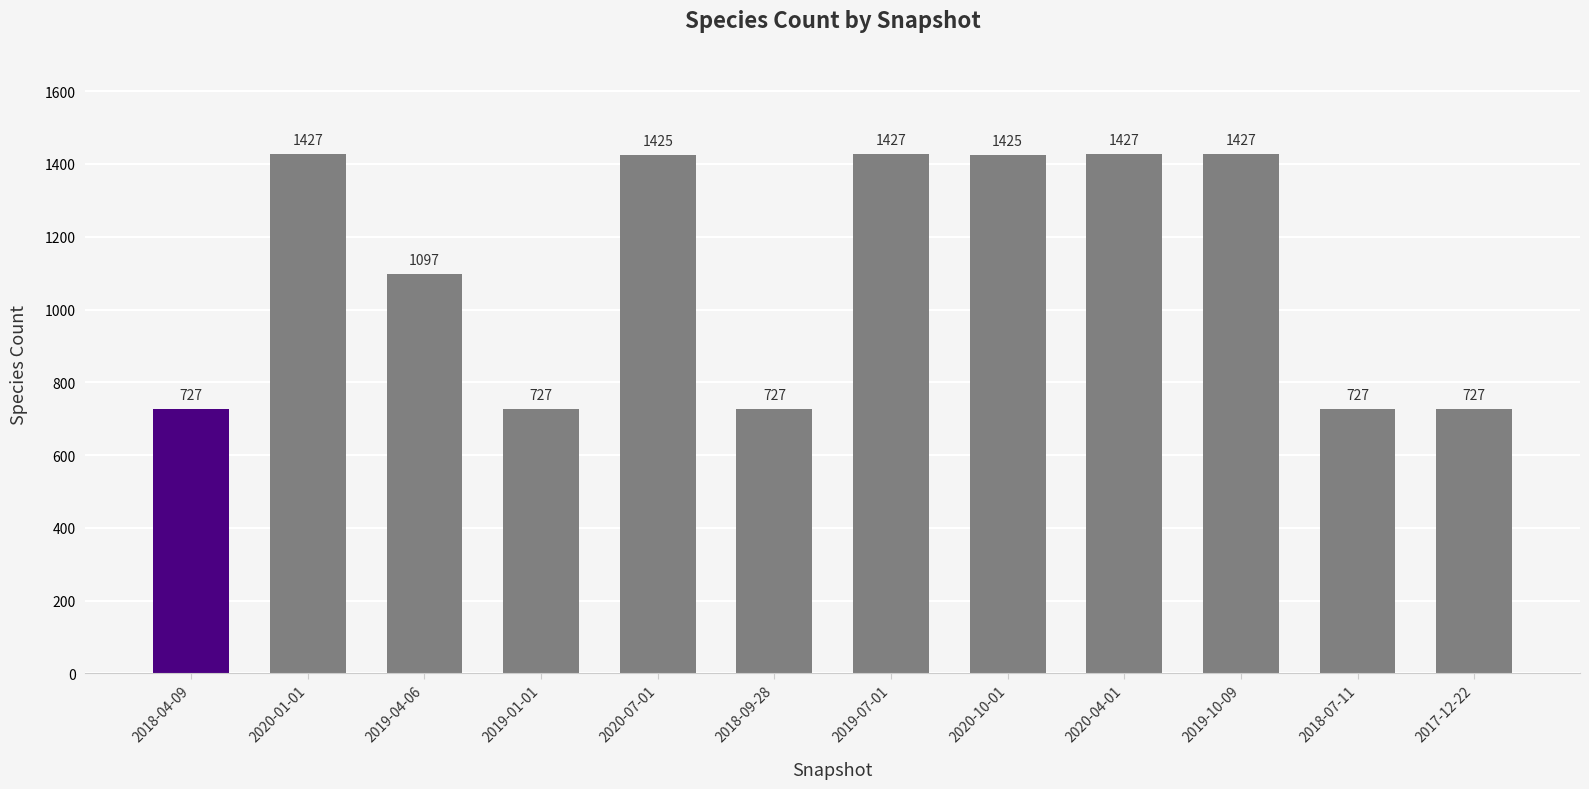

Reading left to right, transcribe all the data shown in this chart.

727	1427	1097	727	1425	727	1427	1425	1427	1427	727	727